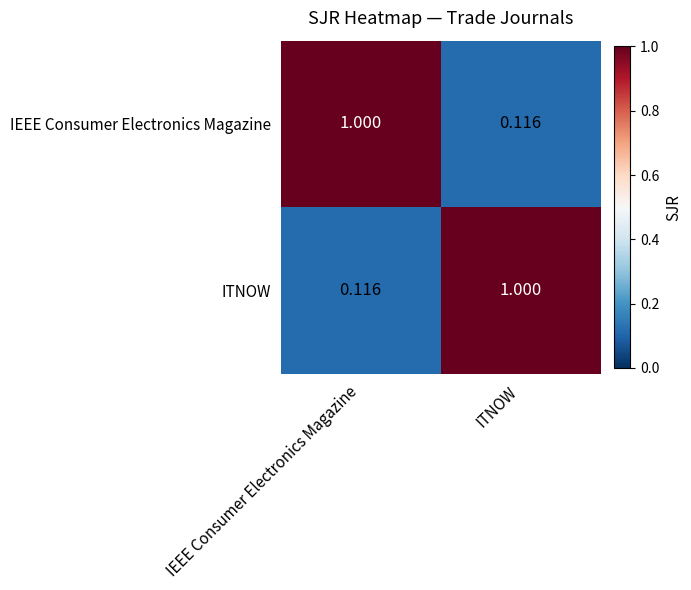

At which label is ITNOW closest to 0?

IEEE Consumer Electronics Magazine